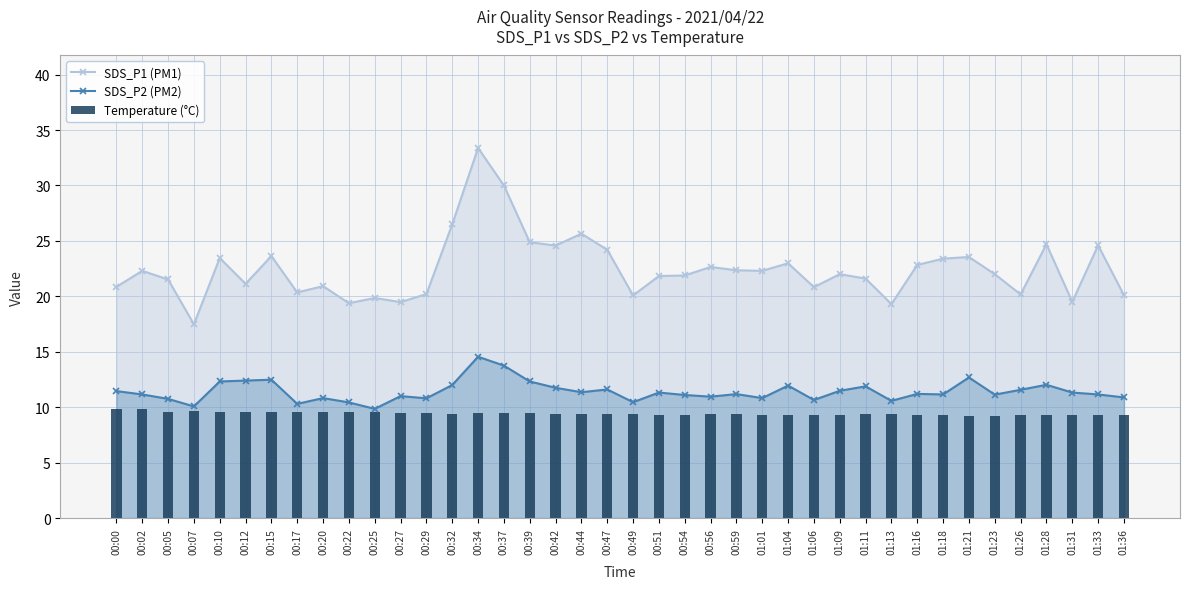

How many data points does each series have?

40